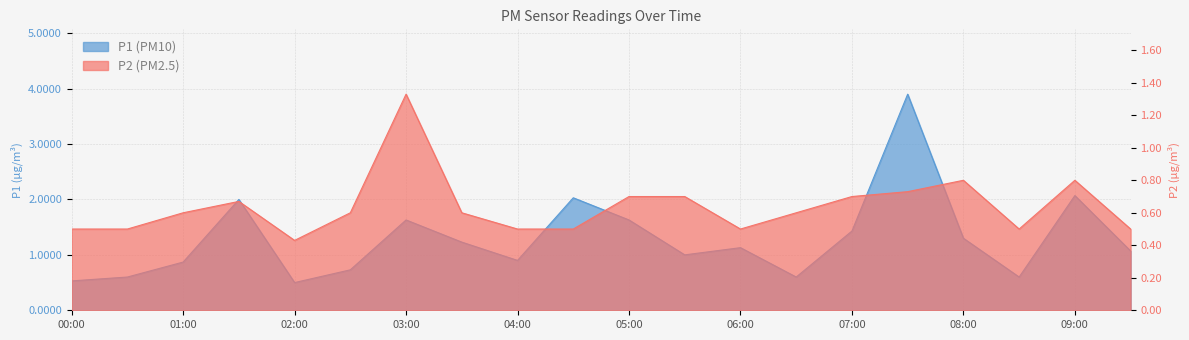

What are all the series names shown in the legend?

P1, P2